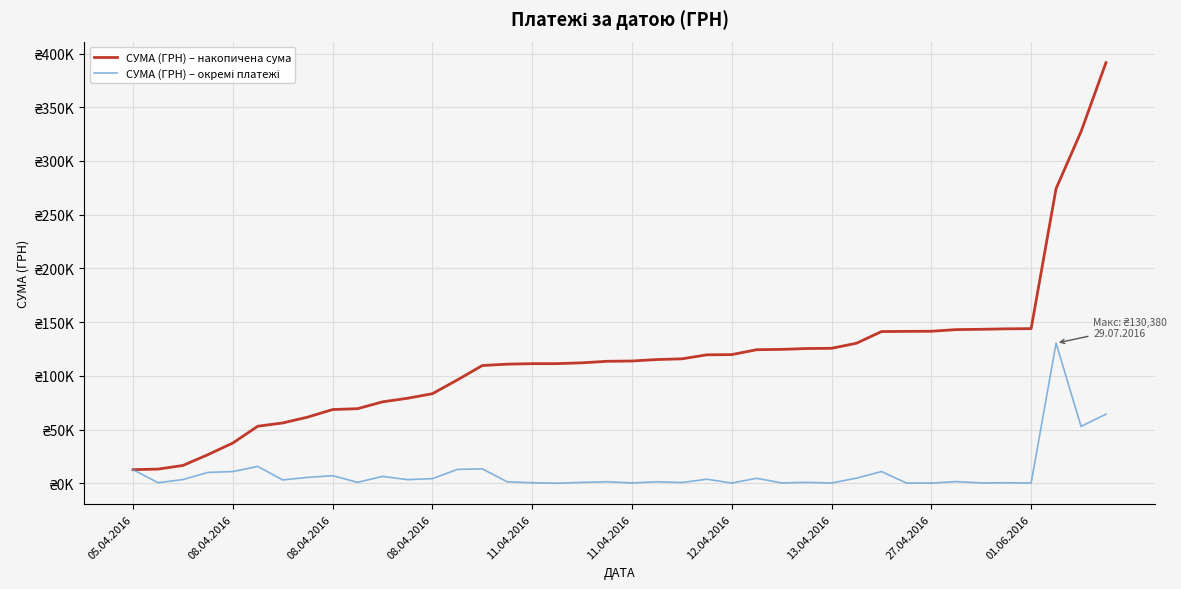

Does the chart have visible grid lines?

Yes